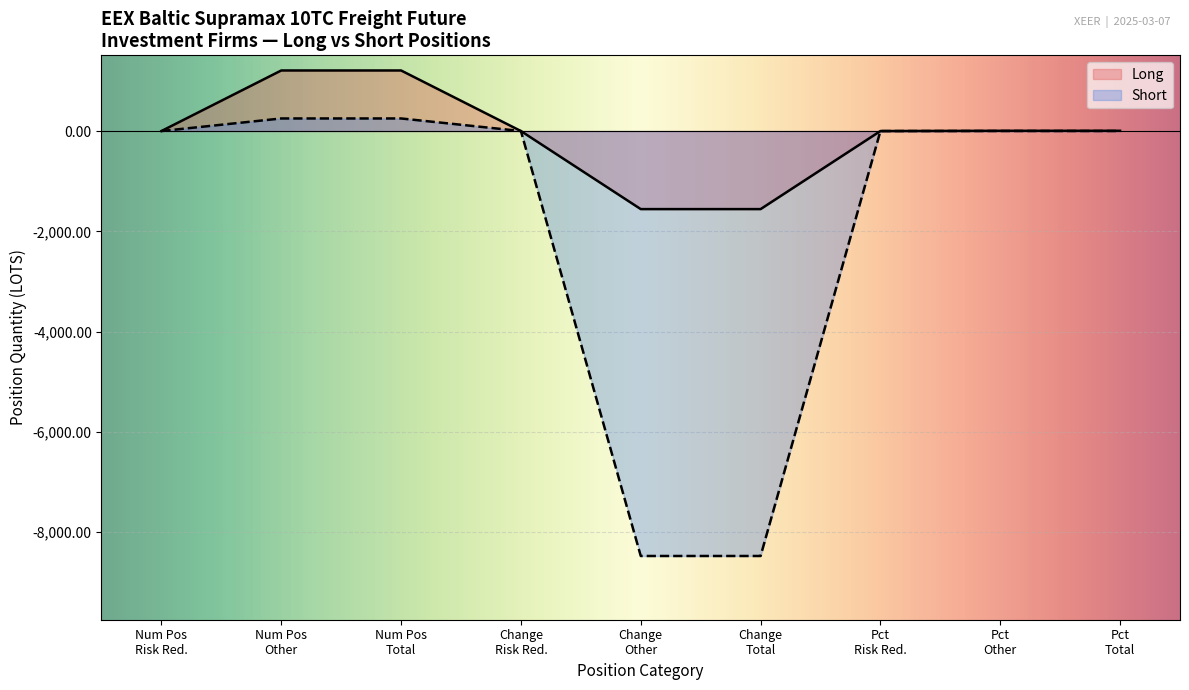

True or false: Short has more than 1 points higher than both neighbors.

False